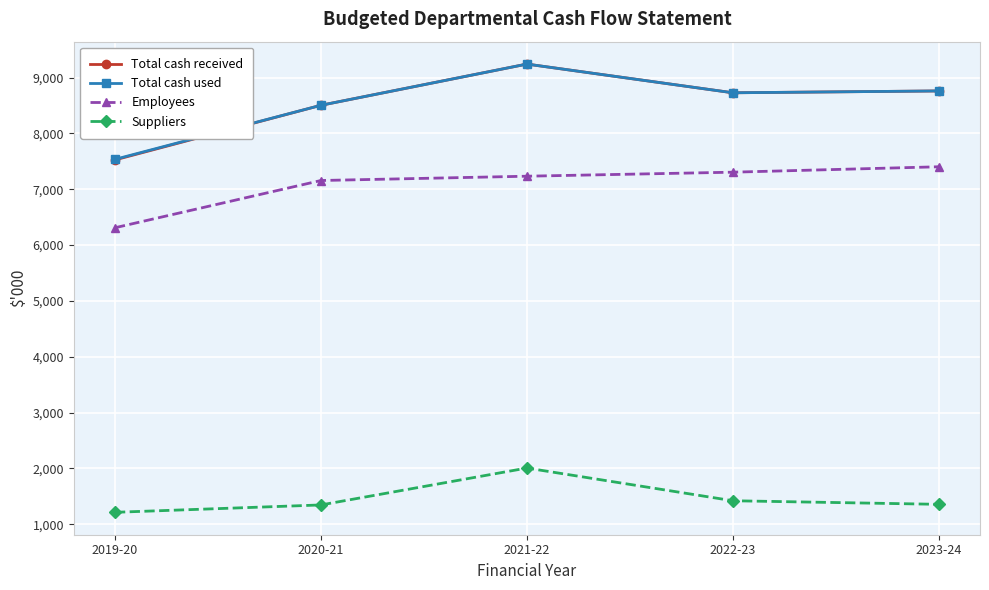

True or false: Suppliers and Total cash received cross at least once.

False